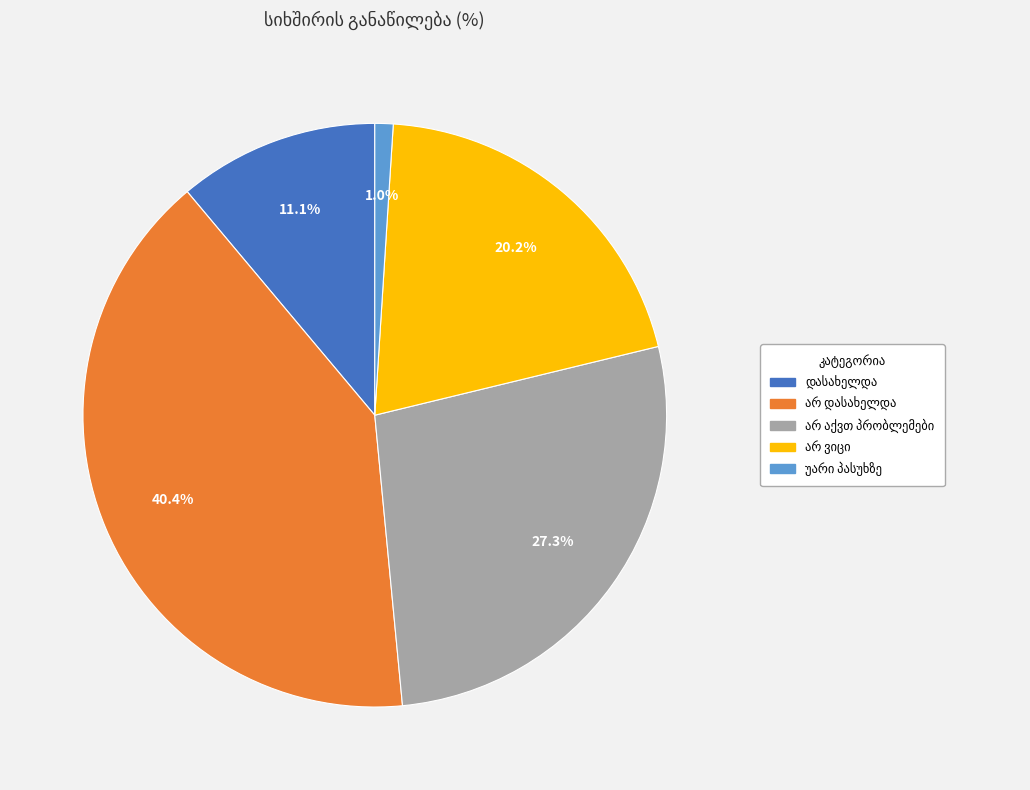

Does any single category account for the majority?

No